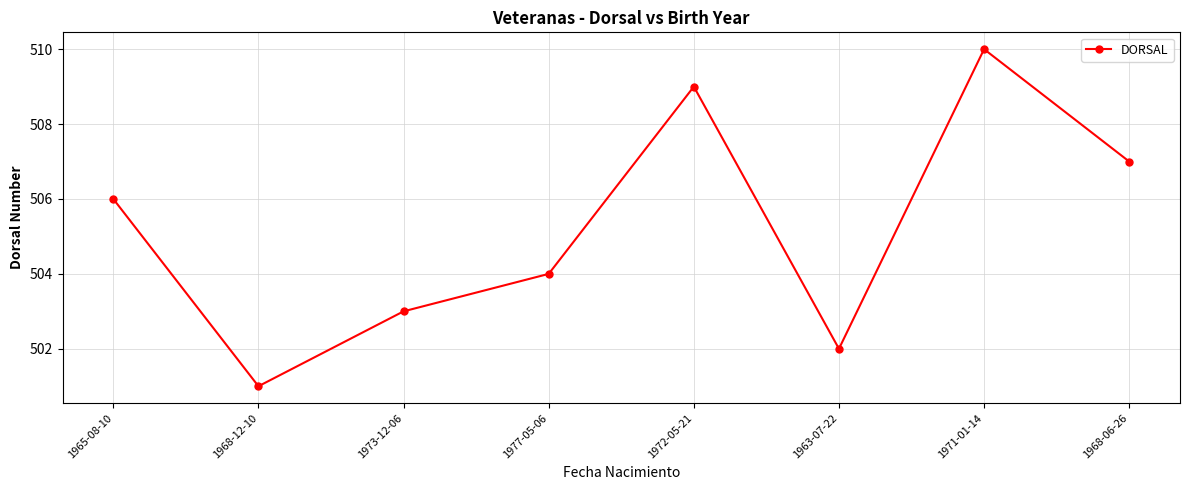

What is the maximum value shown in the chart?

510